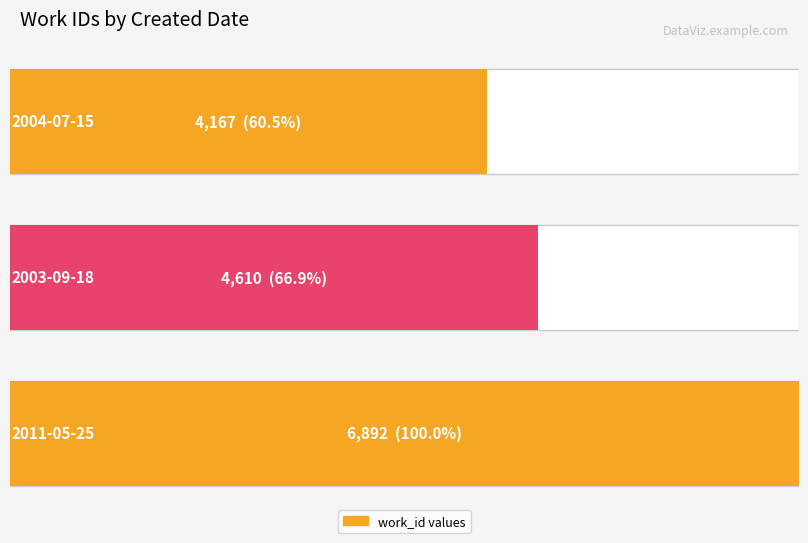

How many values are below 4610?

1